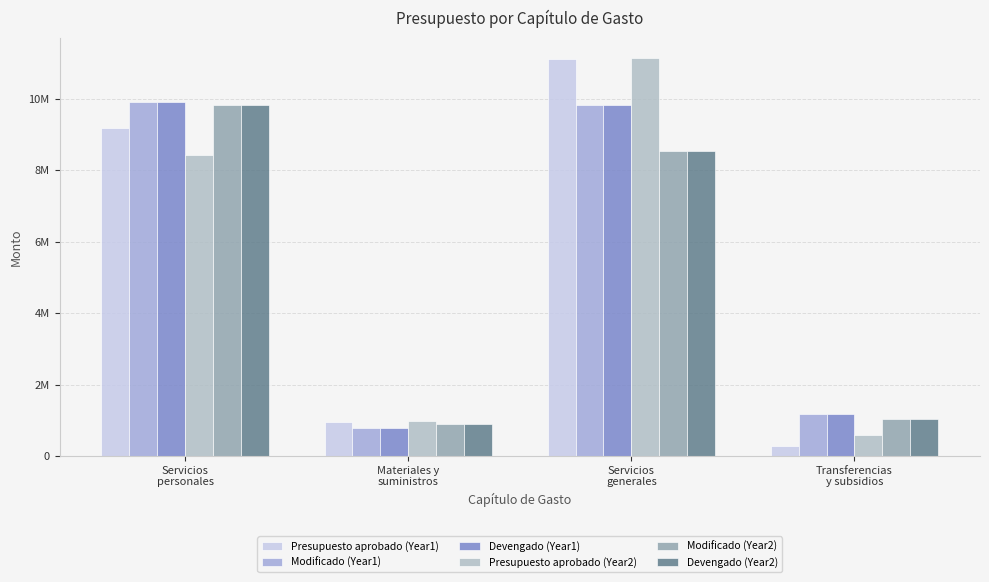

At Servicios
personales, list the series in order from largest to smallest.

Modificado (Year1), Devengado (Year1), Modificado (Year2), Devengado (Year2), Presupuesto aprobado (Year1), Presupuesto aprobado (Year2)